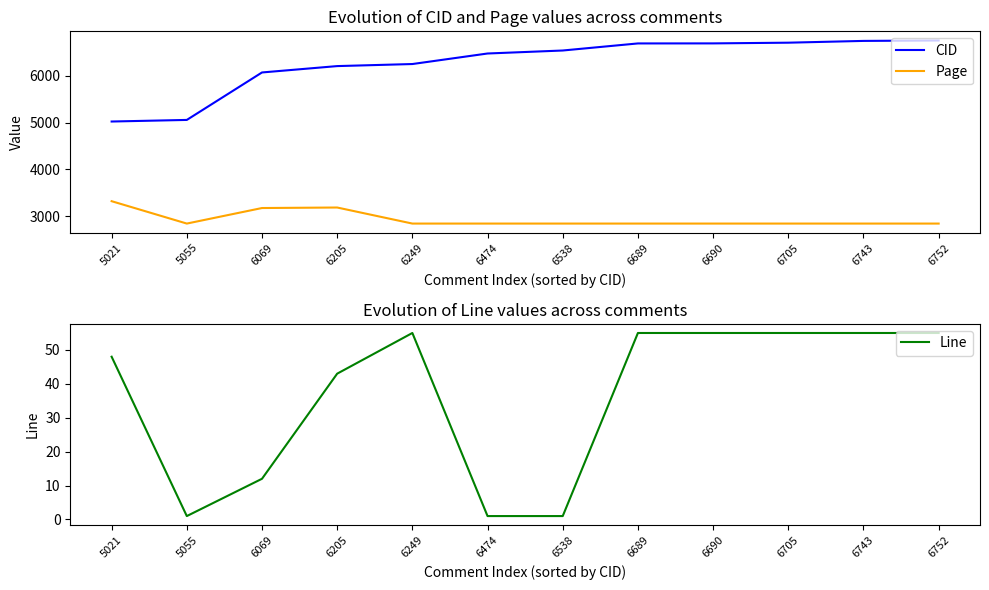

What is the difference between the second highest and minimum values in the Line series?

54